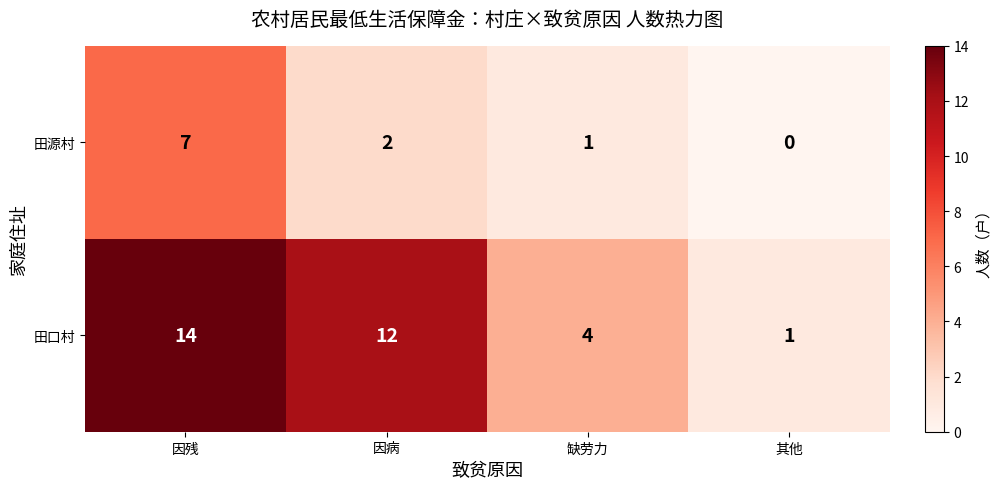

Where does the 田源村 series first go above 2?

因残